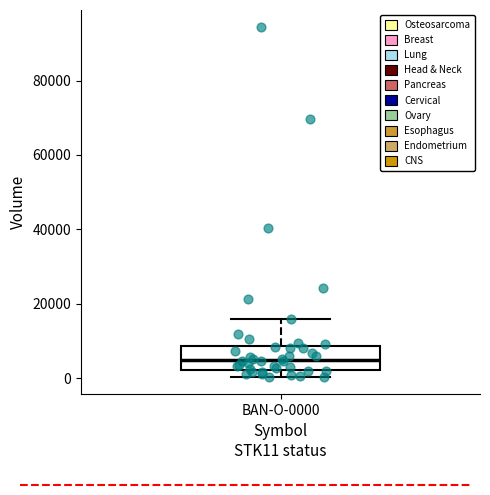

Where is the lower edge of the box for BAN-O-0000 on the y-axis? The values are not printed on the chart, so give them approximately, as read against the axis.

2000